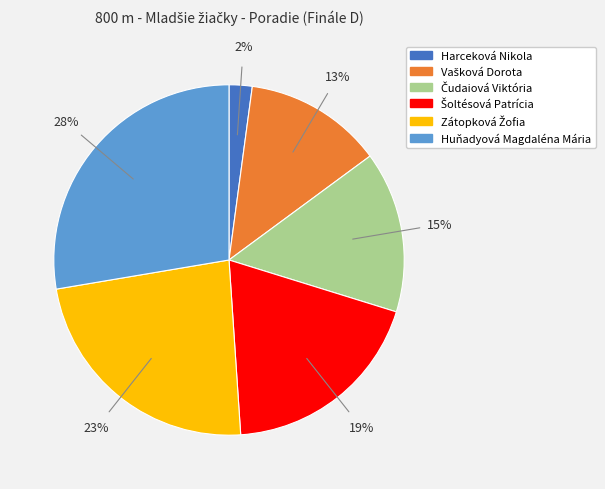

The Harceková Nikola slice represents 2% of the pie. True or false?

True